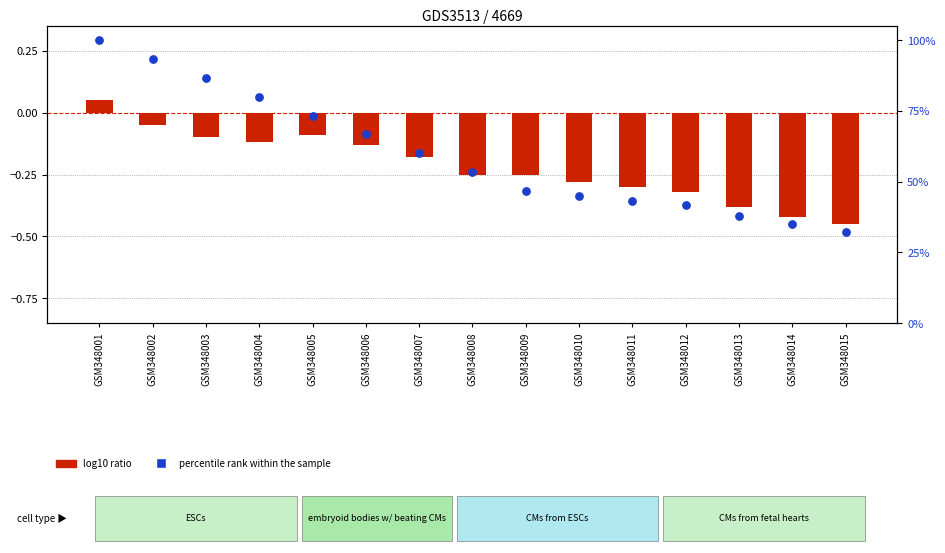

What is the total value across all series at GSM348007?

59.8